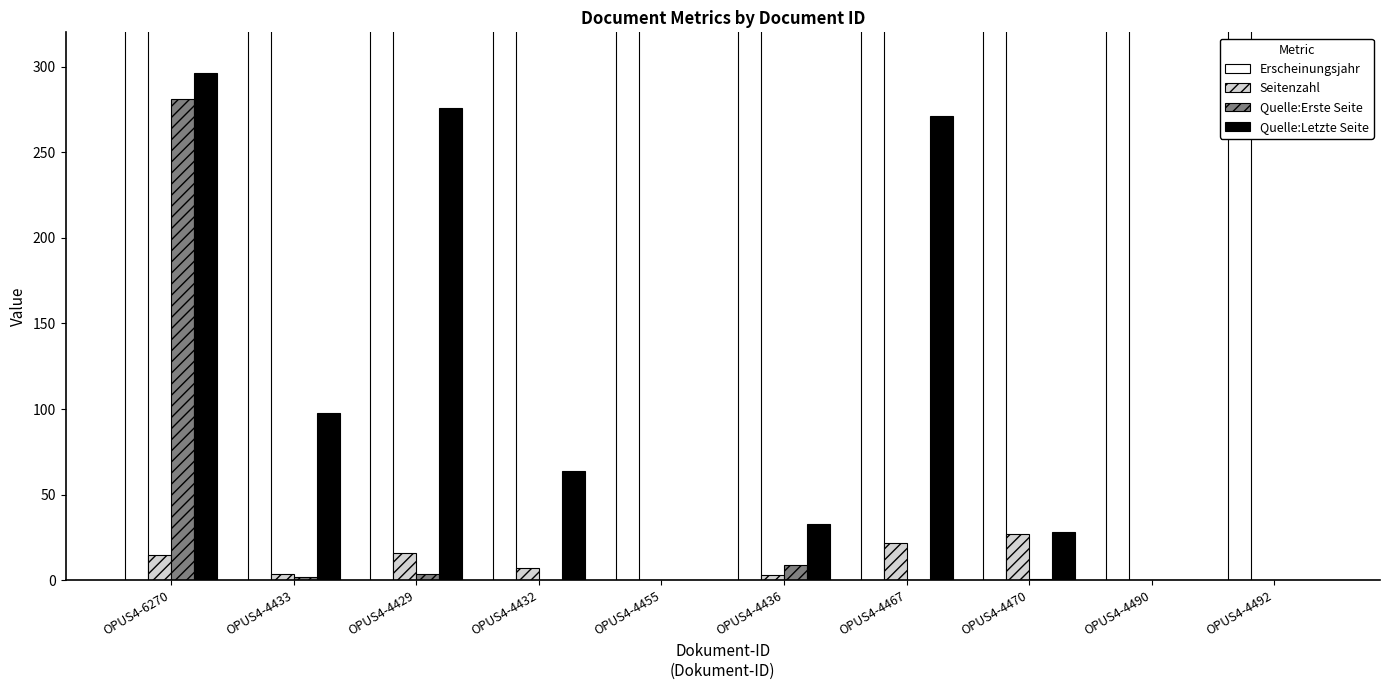

Which category has the highest value in the Erscheinungsjahr series?

OPUS4-4455